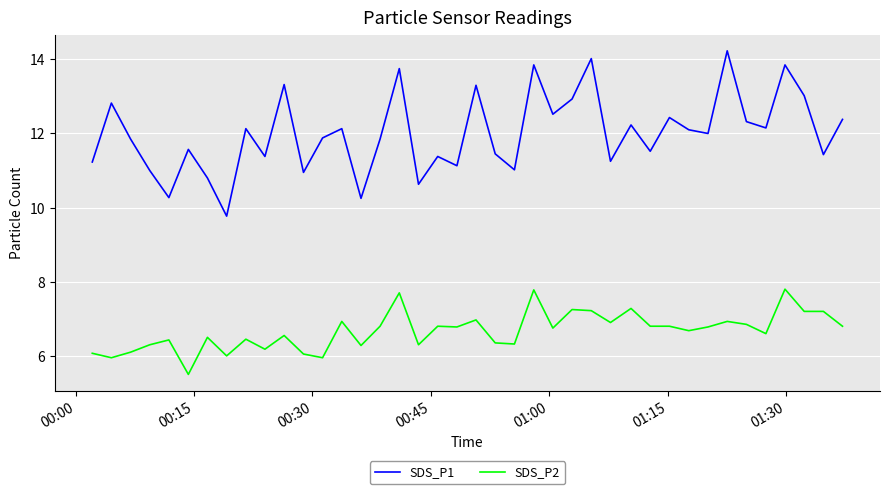

List the series in order of their overall mean, lowest first.

SDS_P2, SDS_P1